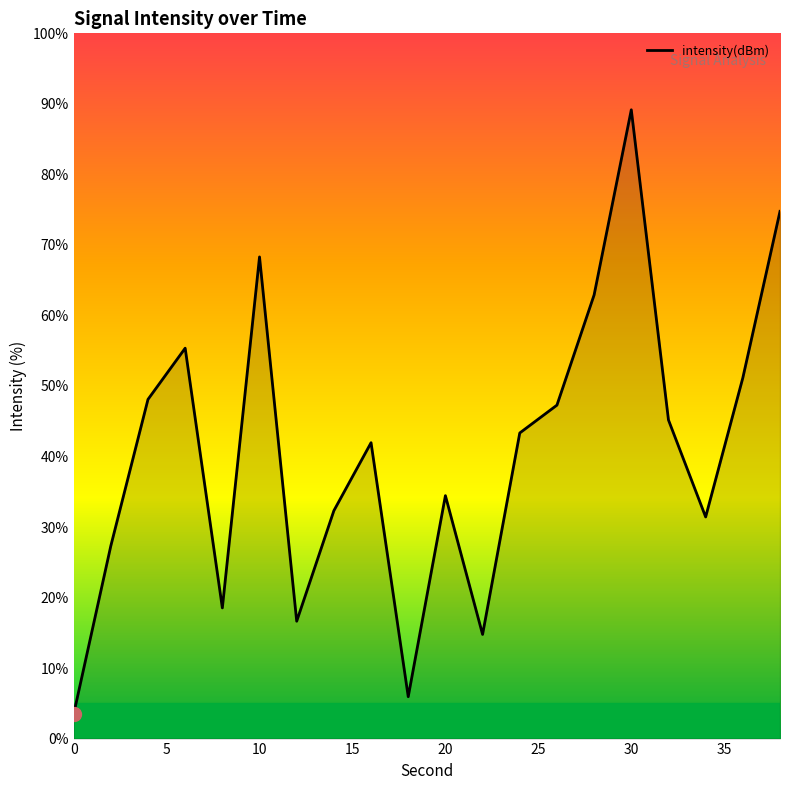

What is the minimum value shown in the chart?

3.5